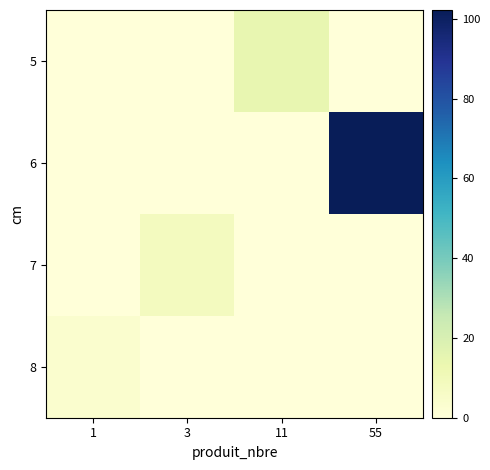

At how many categories does at least one series exceed 72?

1